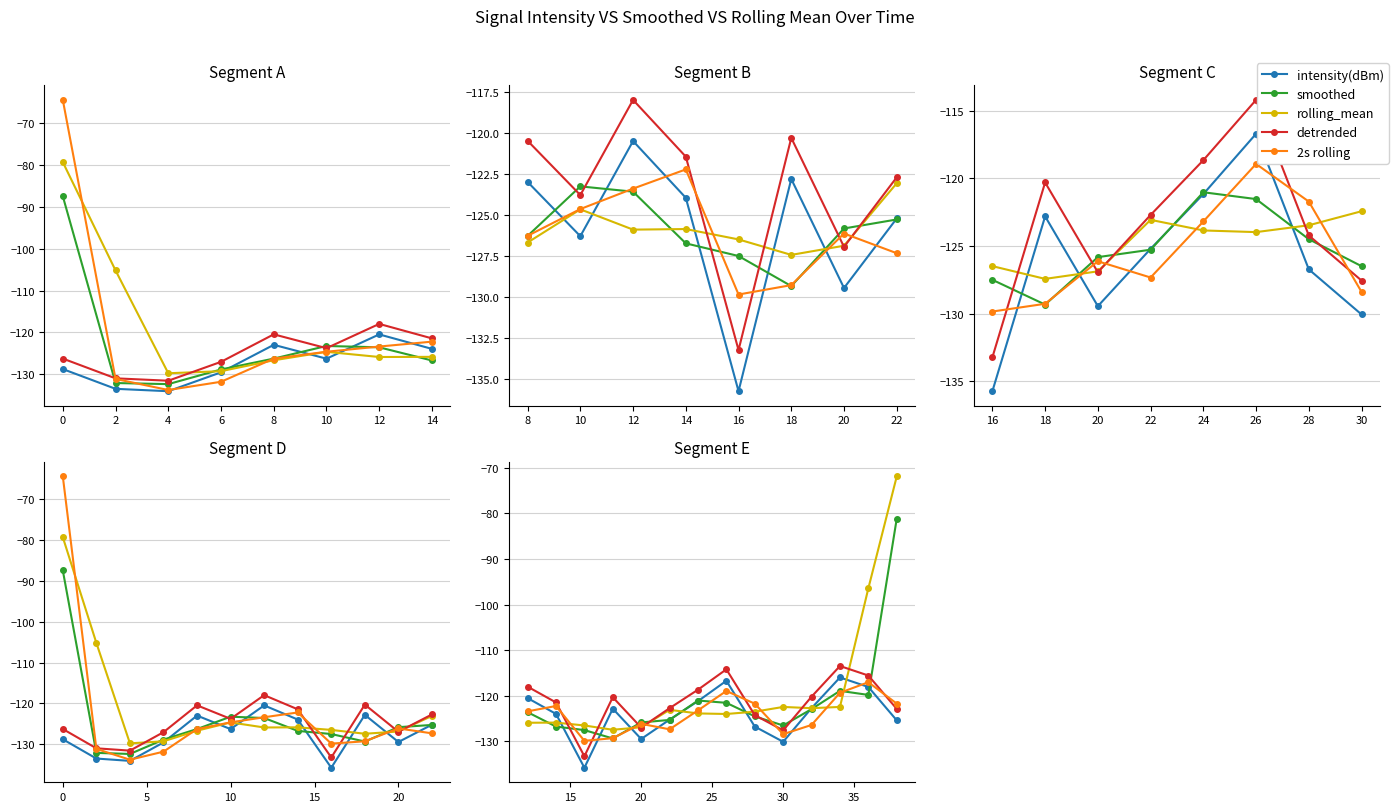

What is the sum of all 2s rolling values?

-1734.8